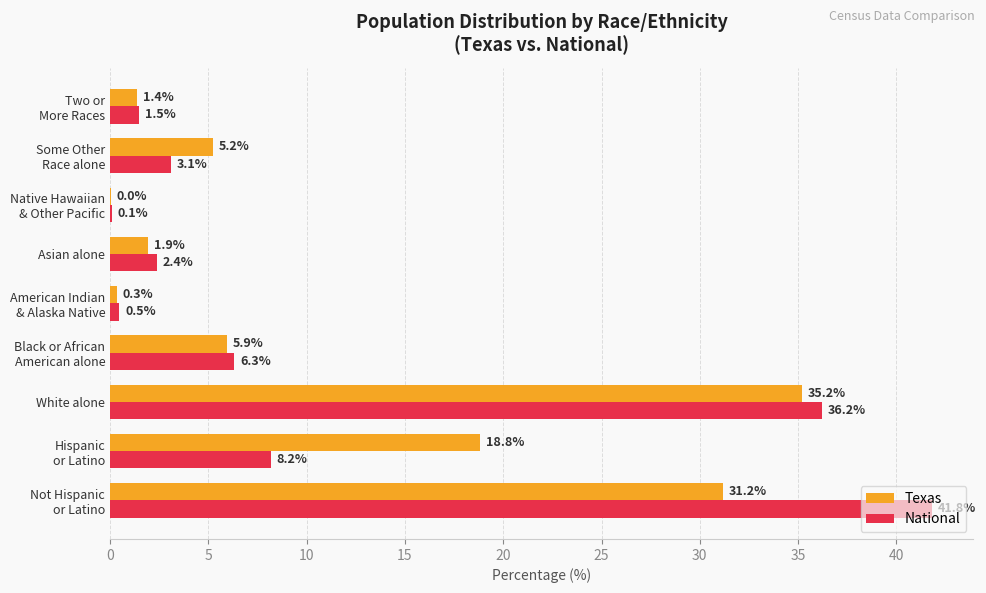

What are all the series names shown in the legend?

Texas, National